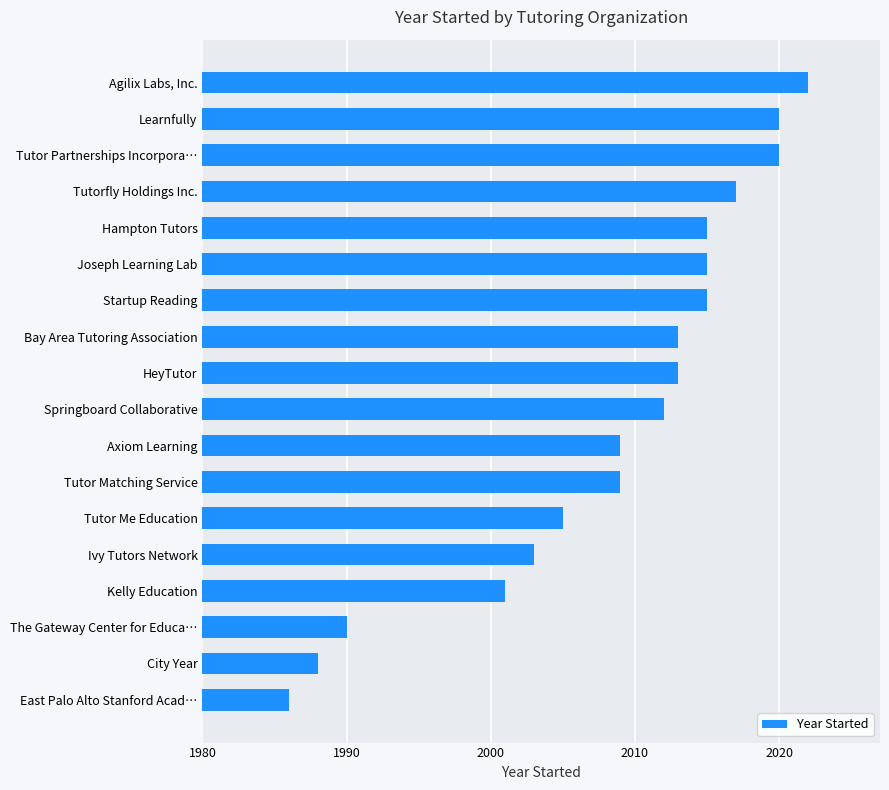

What is the sum of all values?

36153